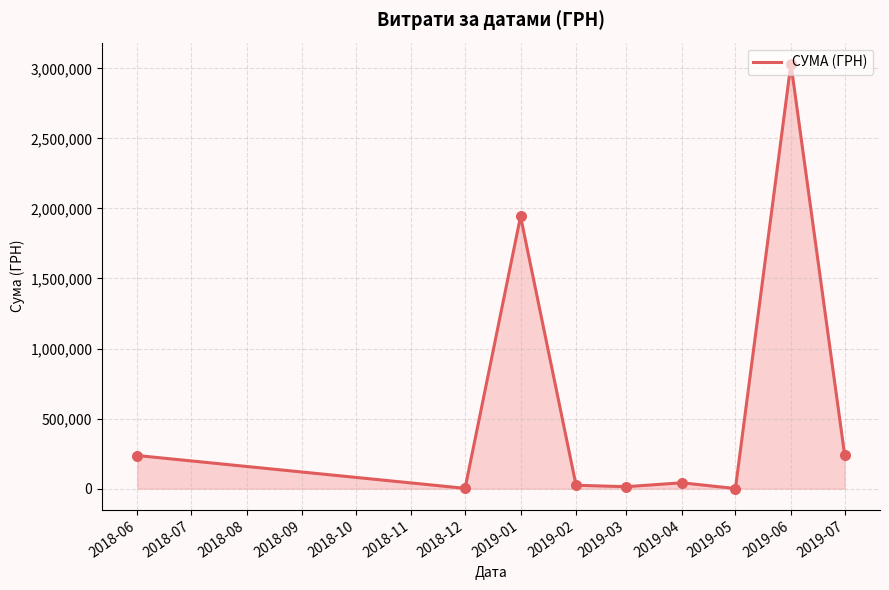

What is the change in value from 2018-06 to 2019-06?

+2795819.0